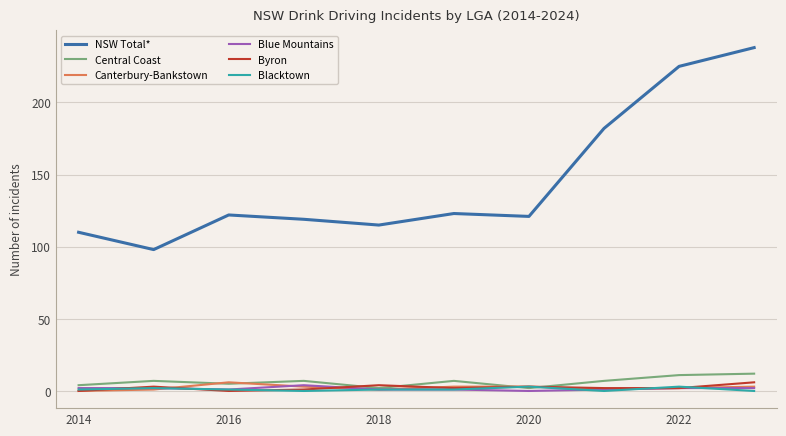

Which series has the widest spread of values?

NSW Total*